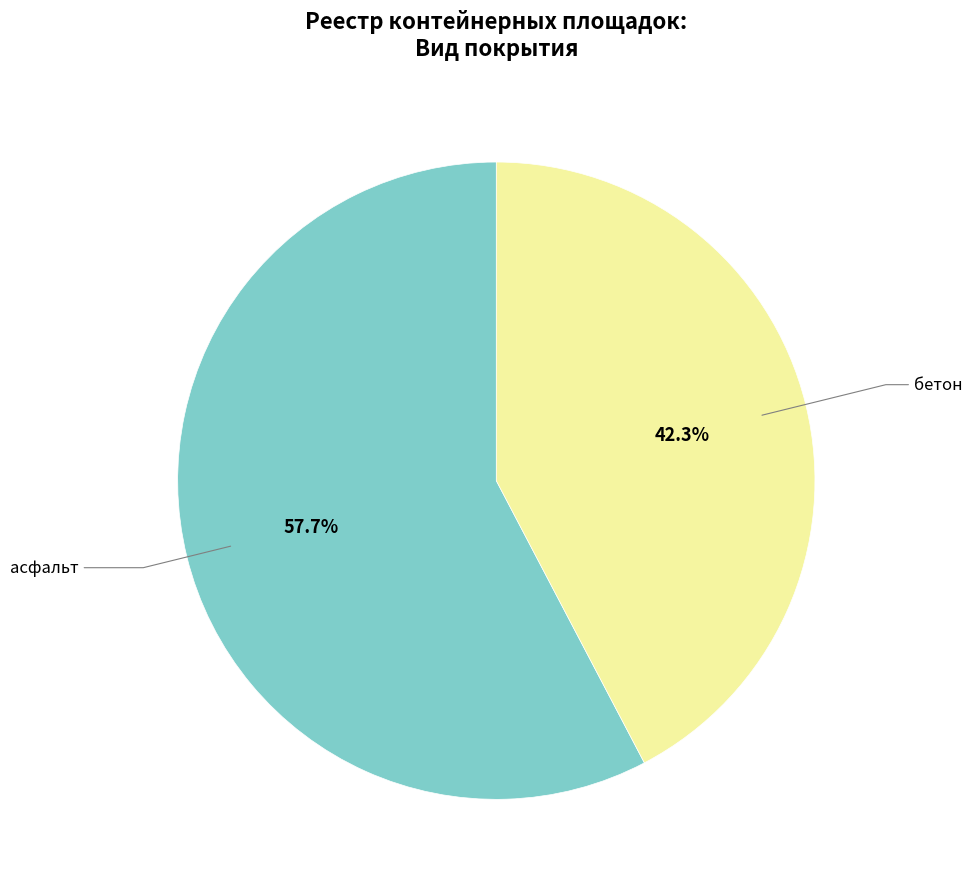

Is there a majority slice in this chart?

Yes